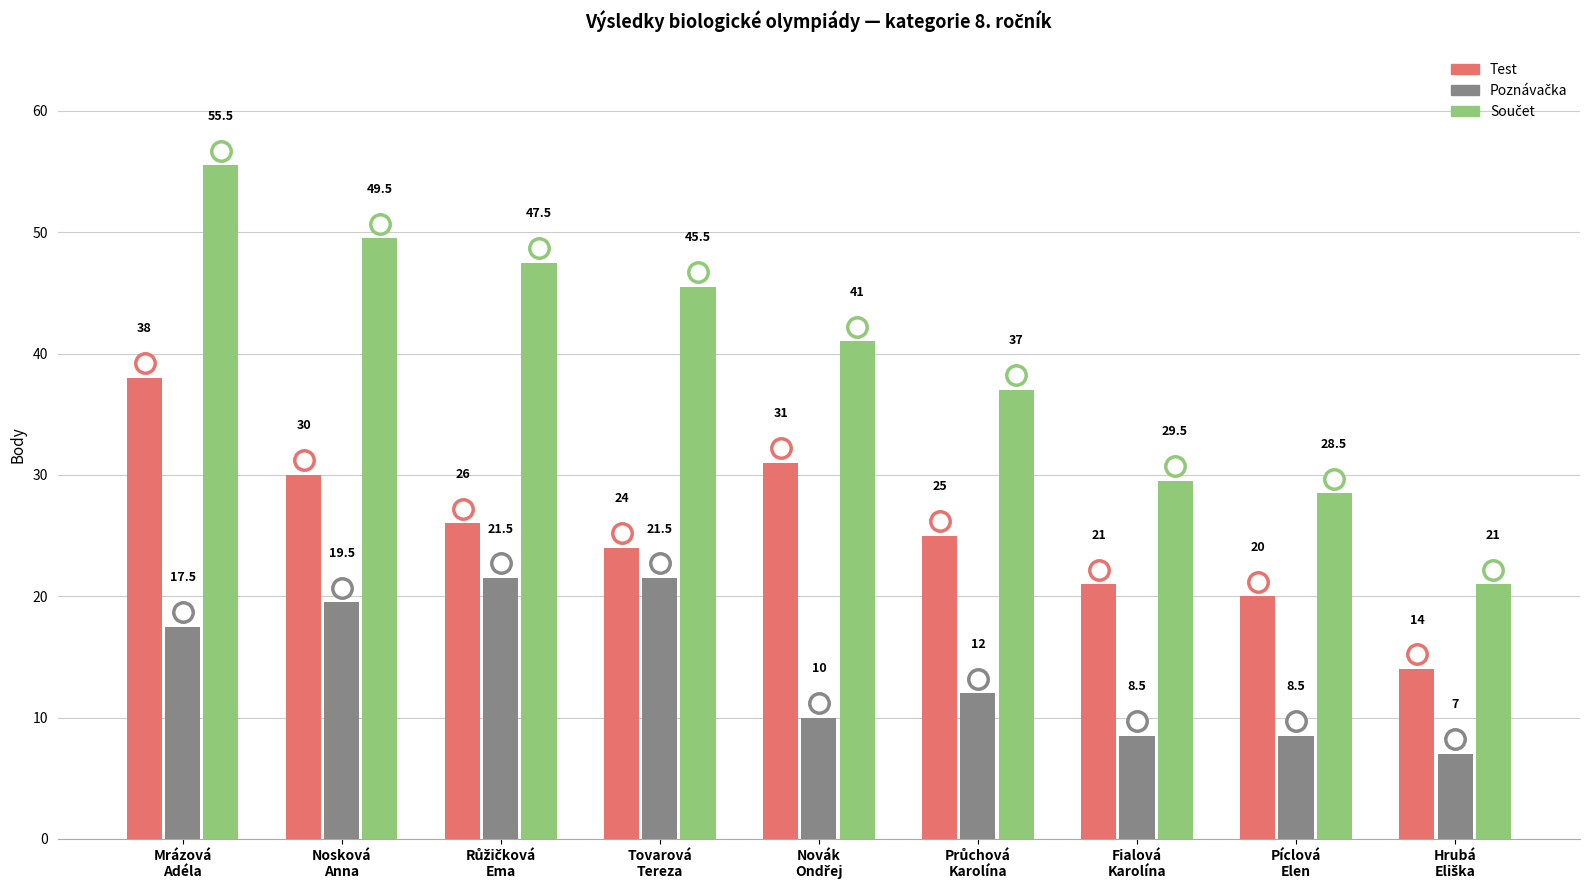

Which category has the highest value across all series?

Mrázová
Adéla